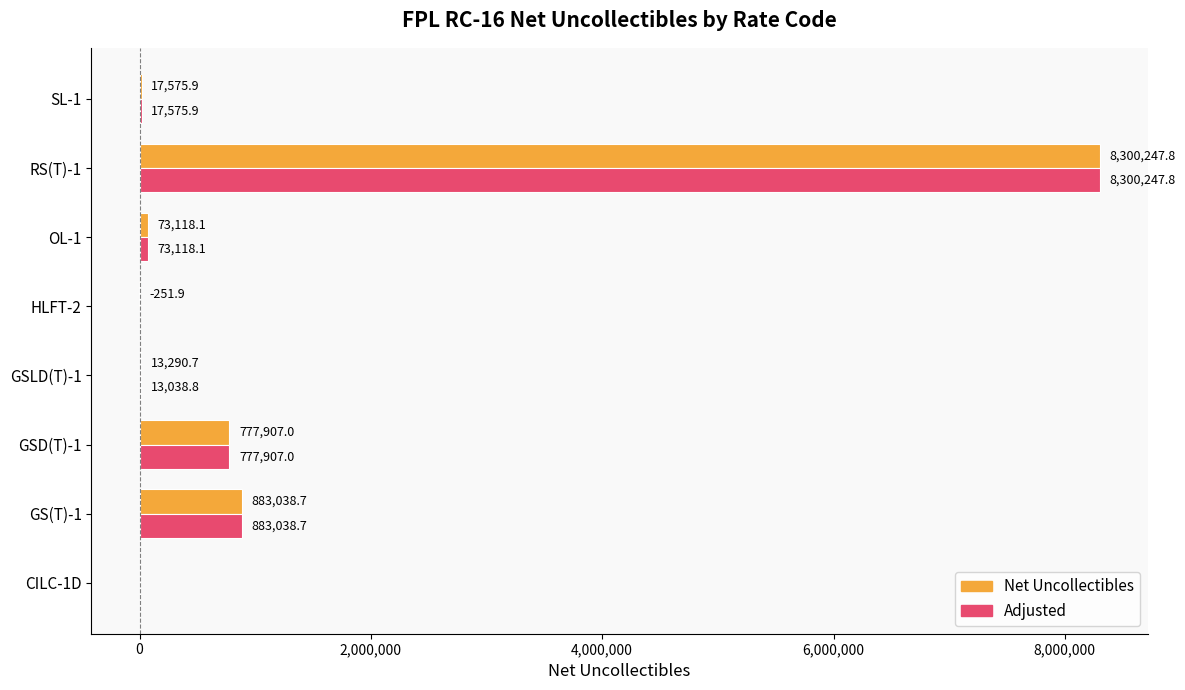

At which category does the chart reach its peak across all series?

RS(T)-1